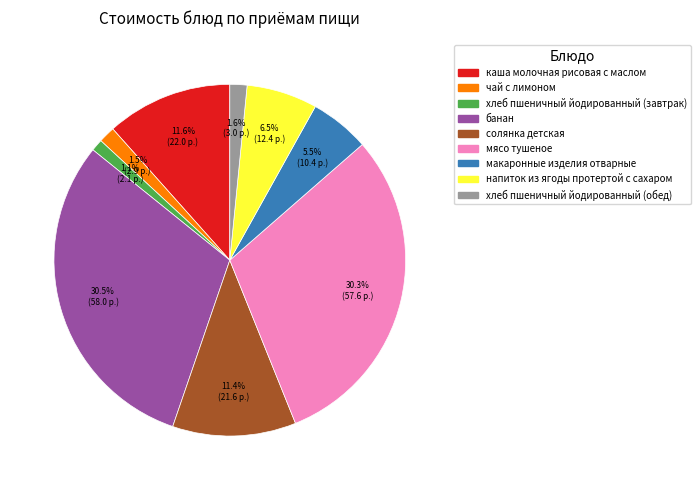

To the nearest percent, what is the combined percentage of хлеб пшеничный йодированный (обед) and каша молочная рисовая с маслом?

13%